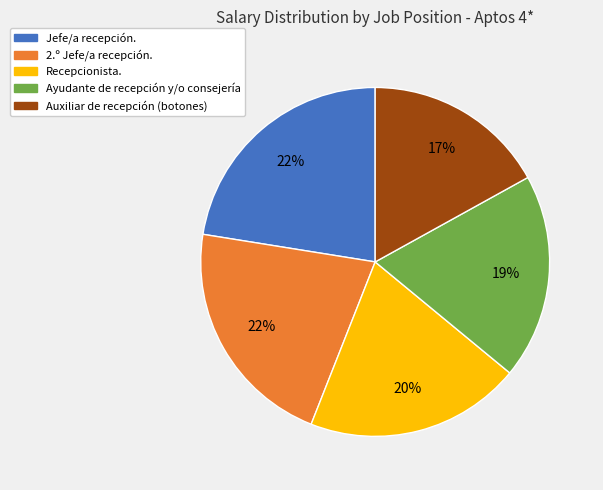

The Ayudante de recepción y/o consejería slice represents 29% of the pie. True or false?

False